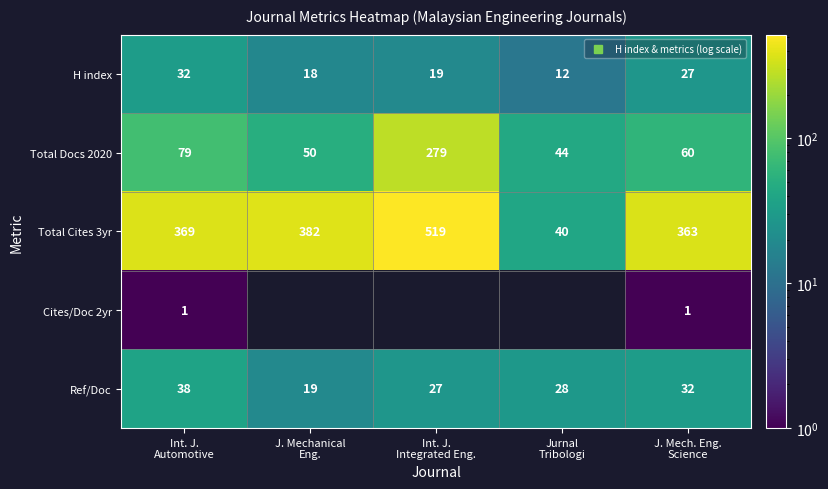

True or false: H index has a value of 11.7 at J. Mechanical Eng..

False